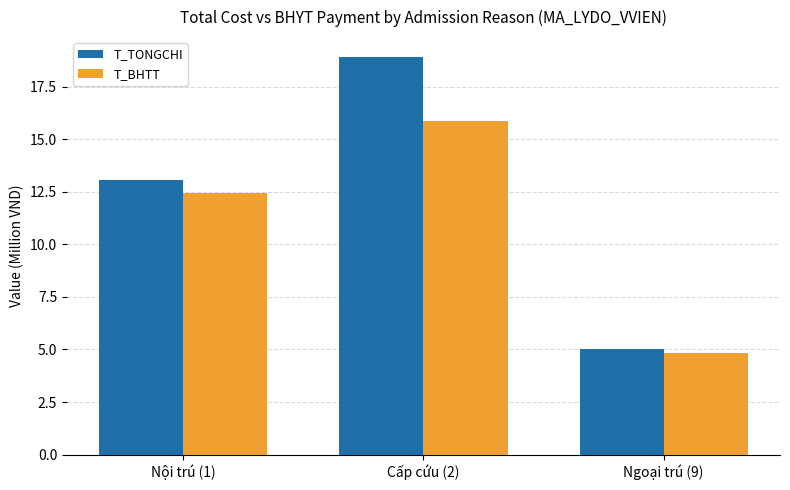

At how many categories does at least one series exceed 14?

1